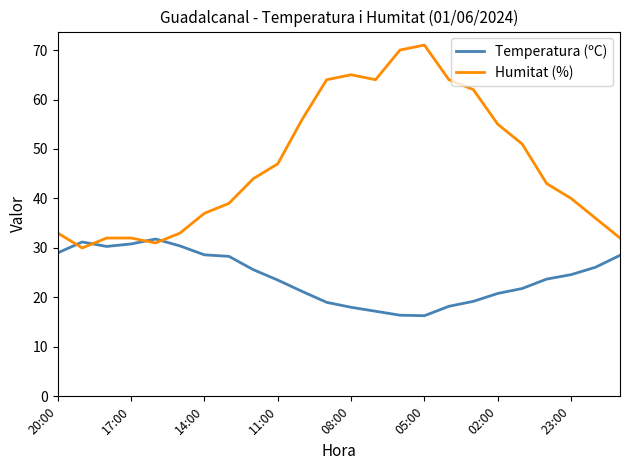

How many intersections are there between Humitat (%) and Temperatura (ºC)?

4